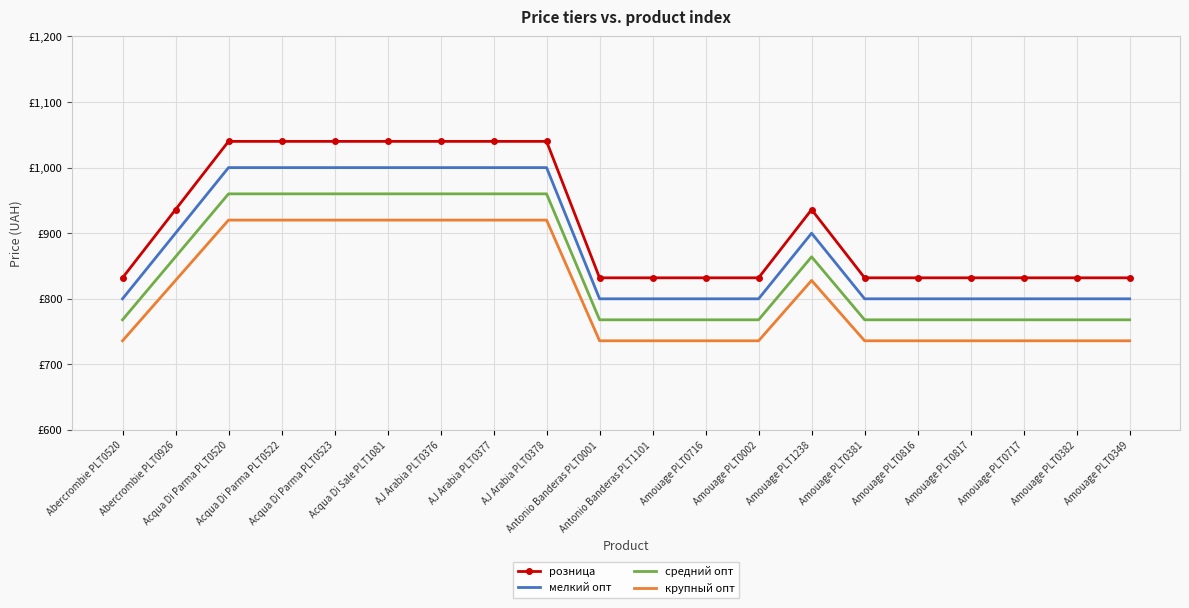

What are all the series names shown in the legend?

розница, мелкий опт, средний опт, крупный опт